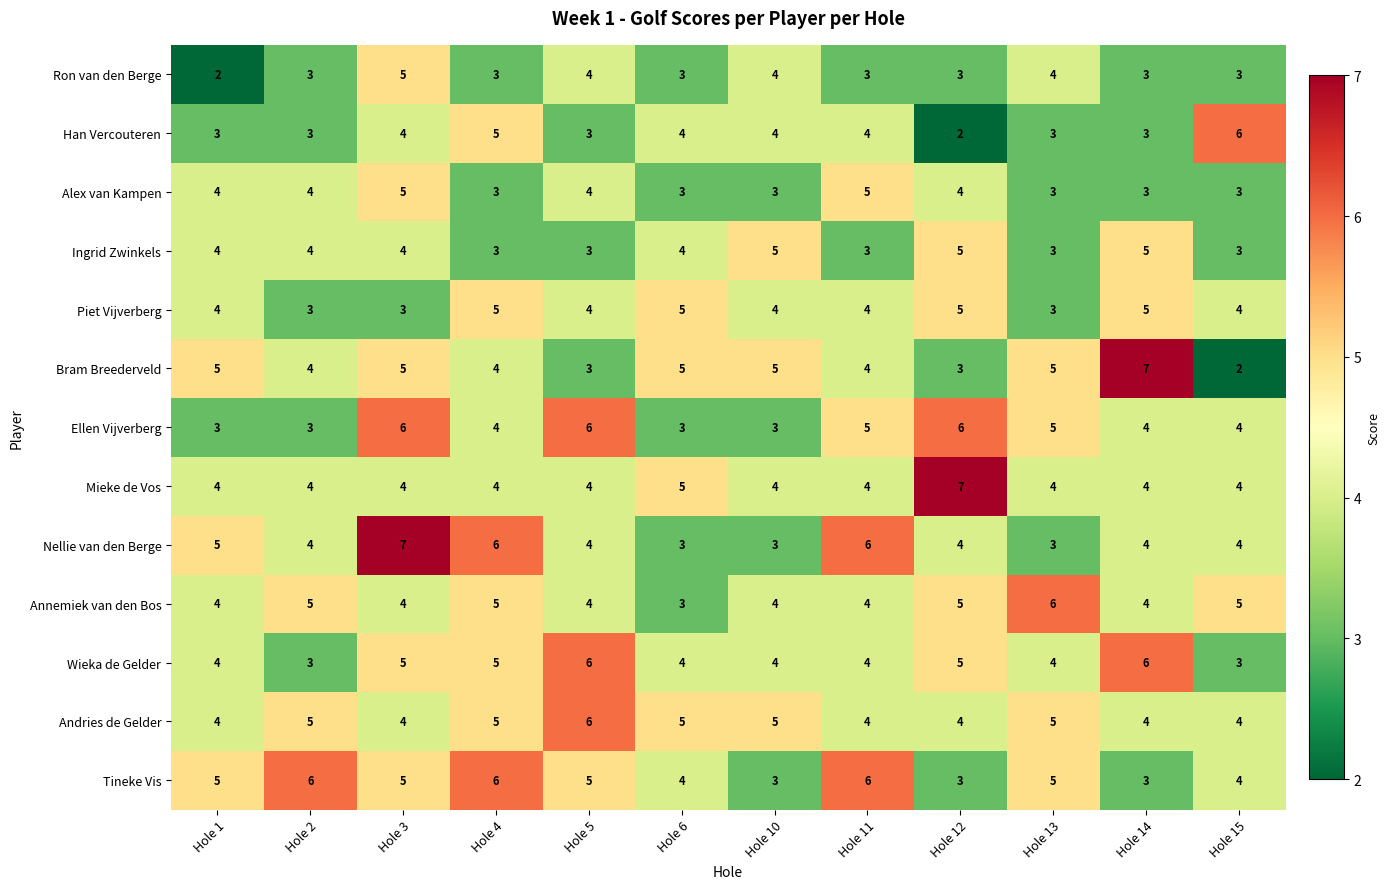

Which category has the highest value in the Bram Breederveld series?

Hole 14